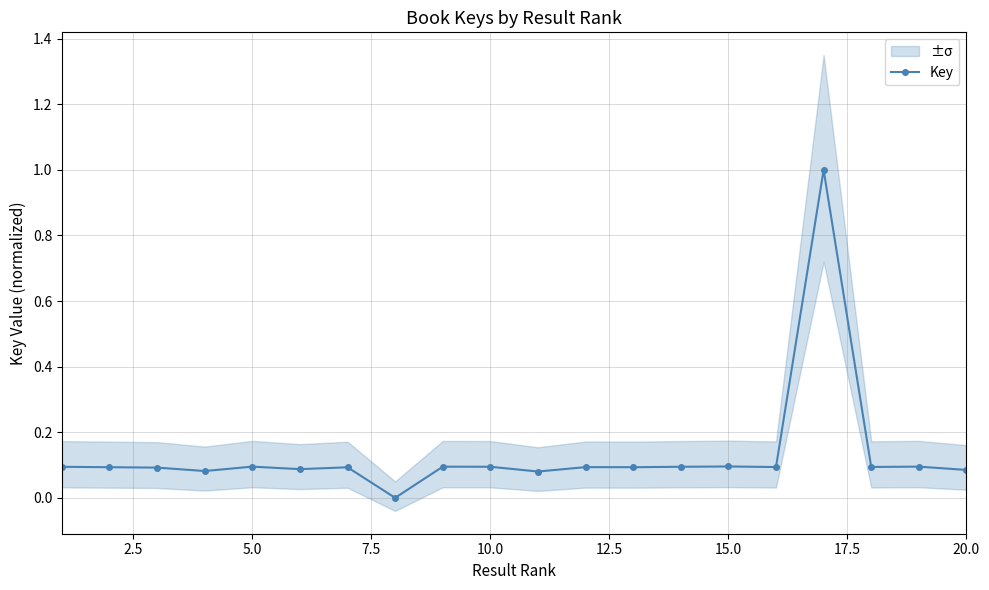

How many values in Key are above zero?

19